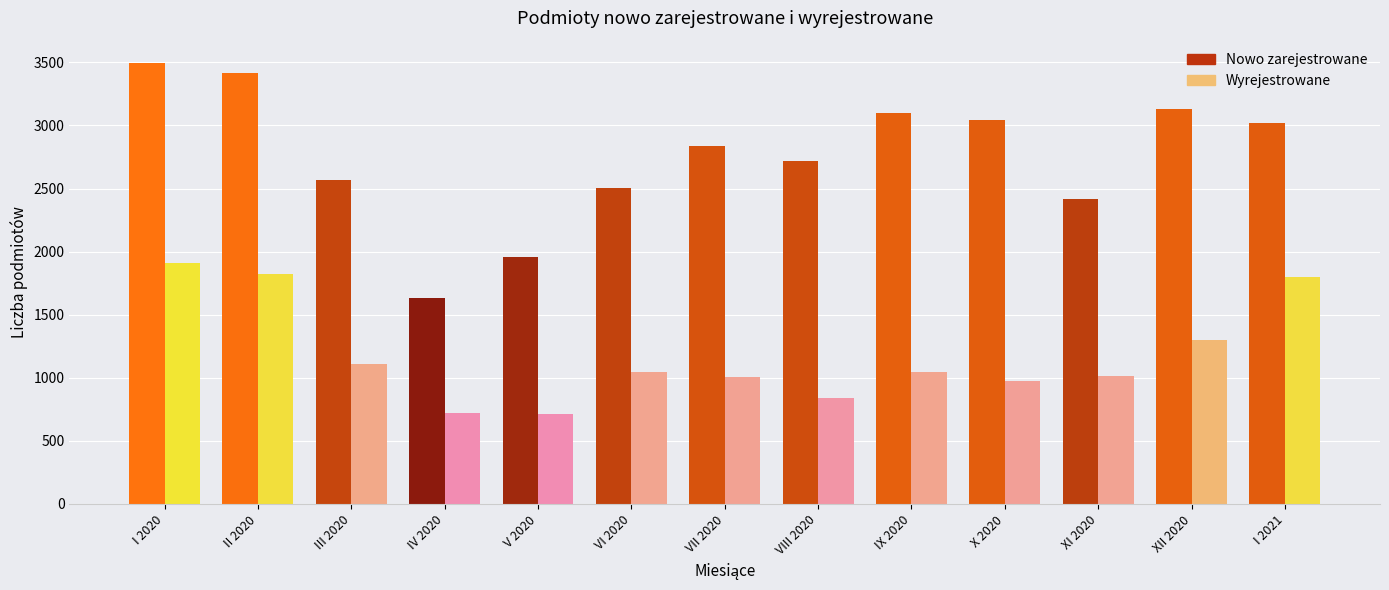

What is the minimum value shown in the chart?

717